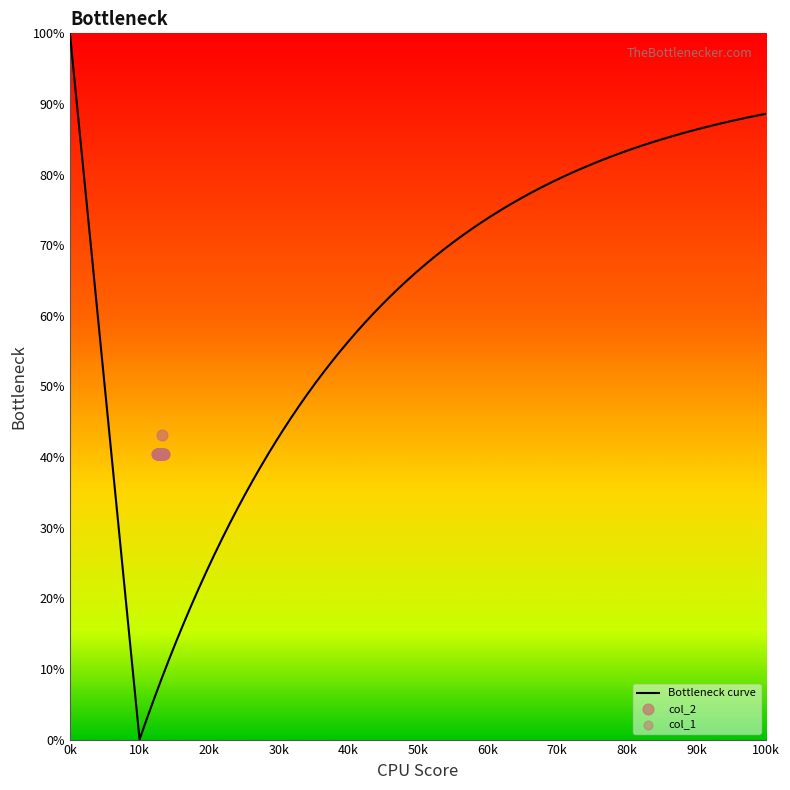

What is the highest value of the Bottleneck curve series?

100.0